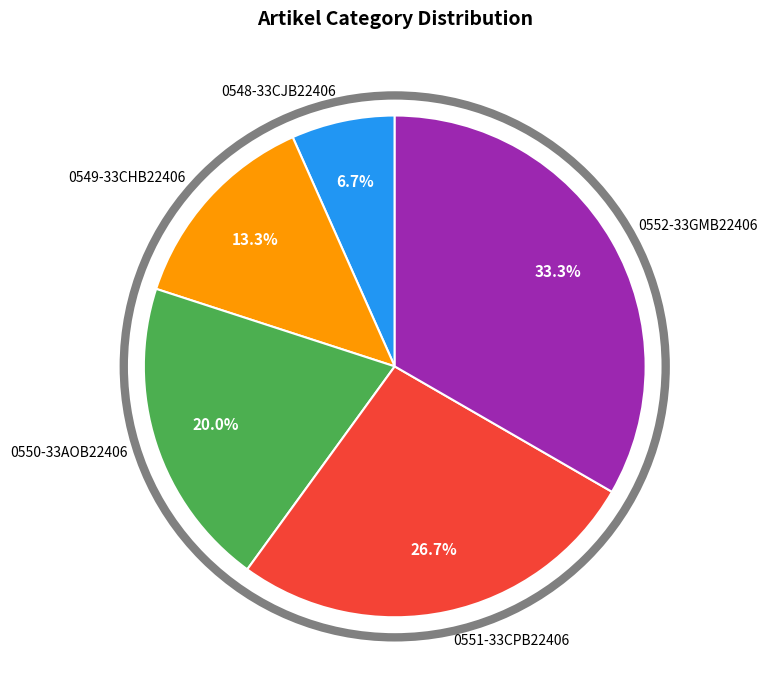

Which slice is the smallest?

0548-33CJB22406